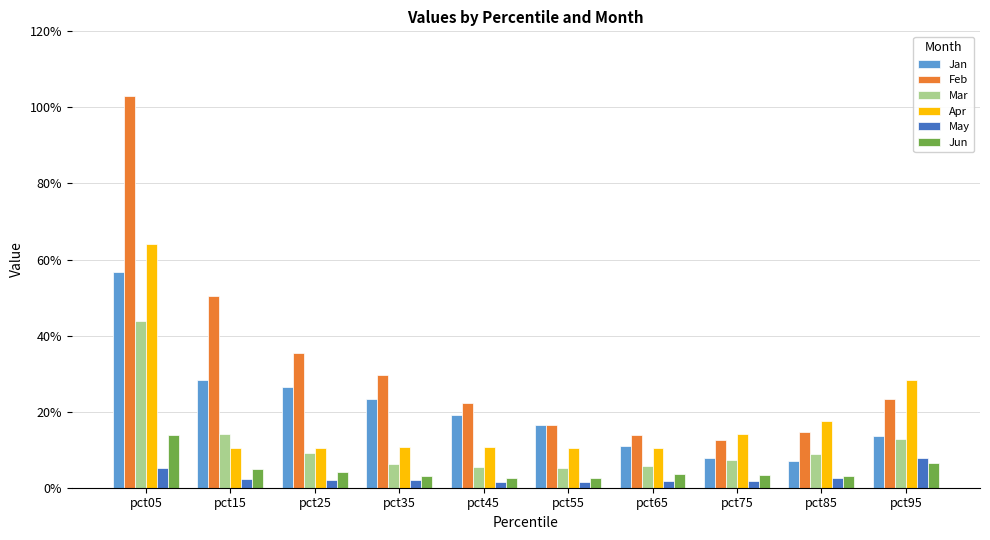

What are all the series names shown in the legend?

Jan, Feb, Mar, Apr, May, Jun